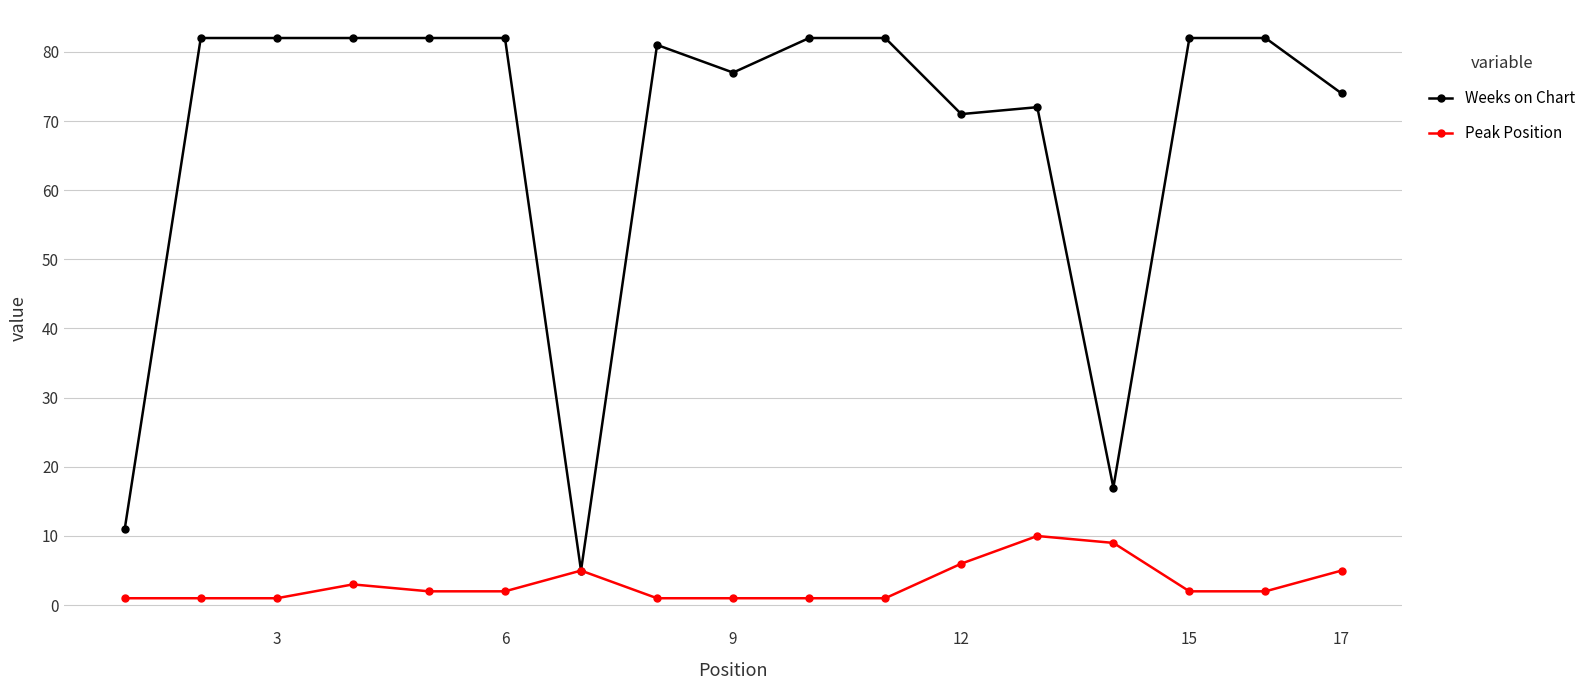

What is the value of the Weeks on Chart point at the 13th from the left?

72